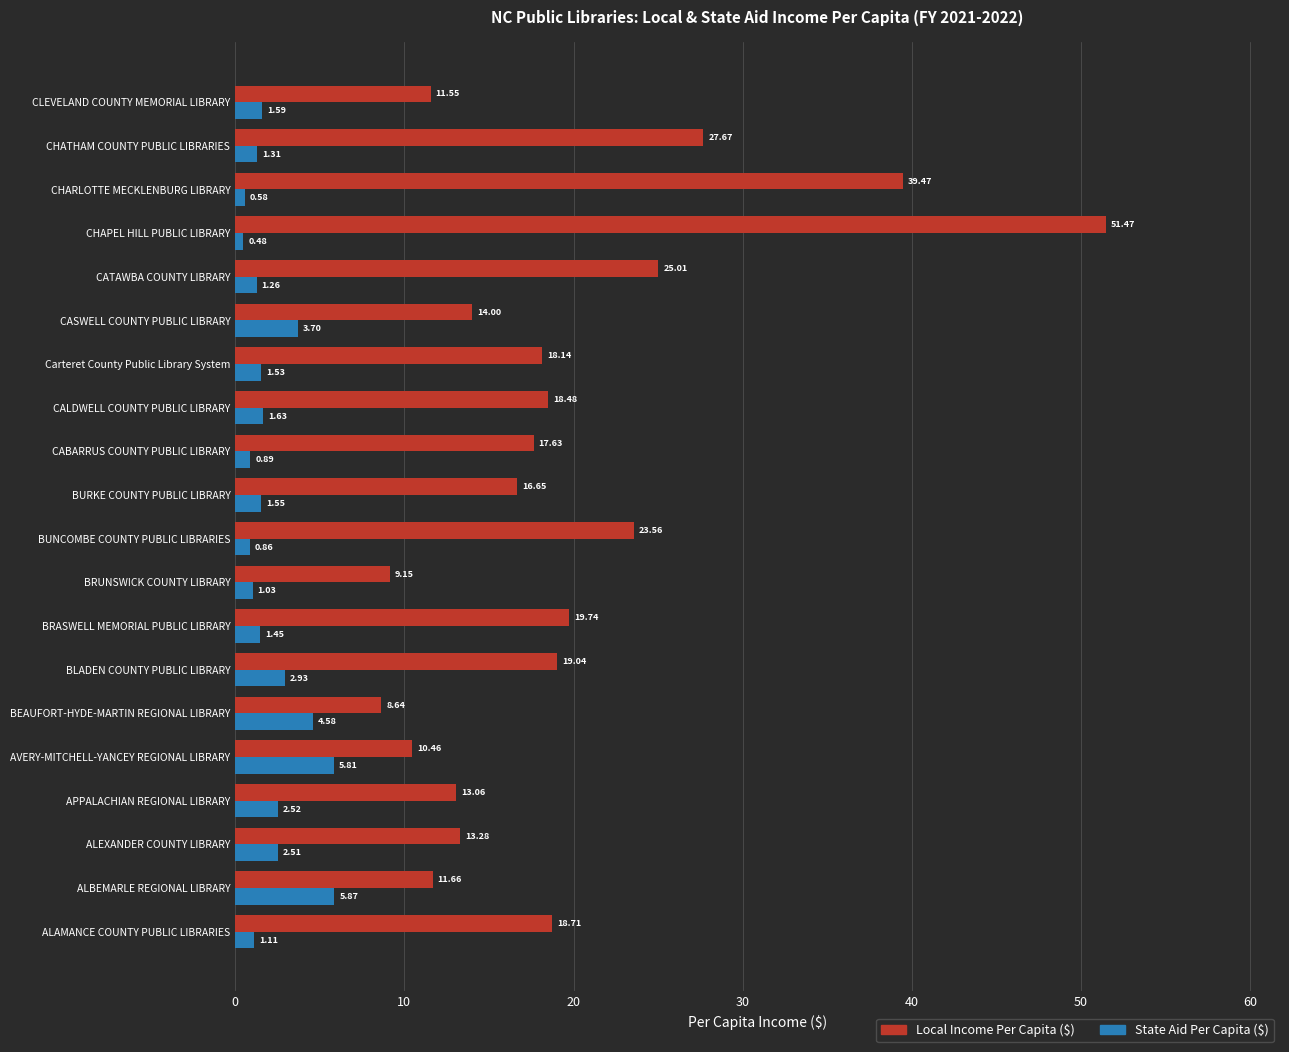

What is the total value across all series at CHARLOTTE MECKLENBURG LIBRARY?

40.0